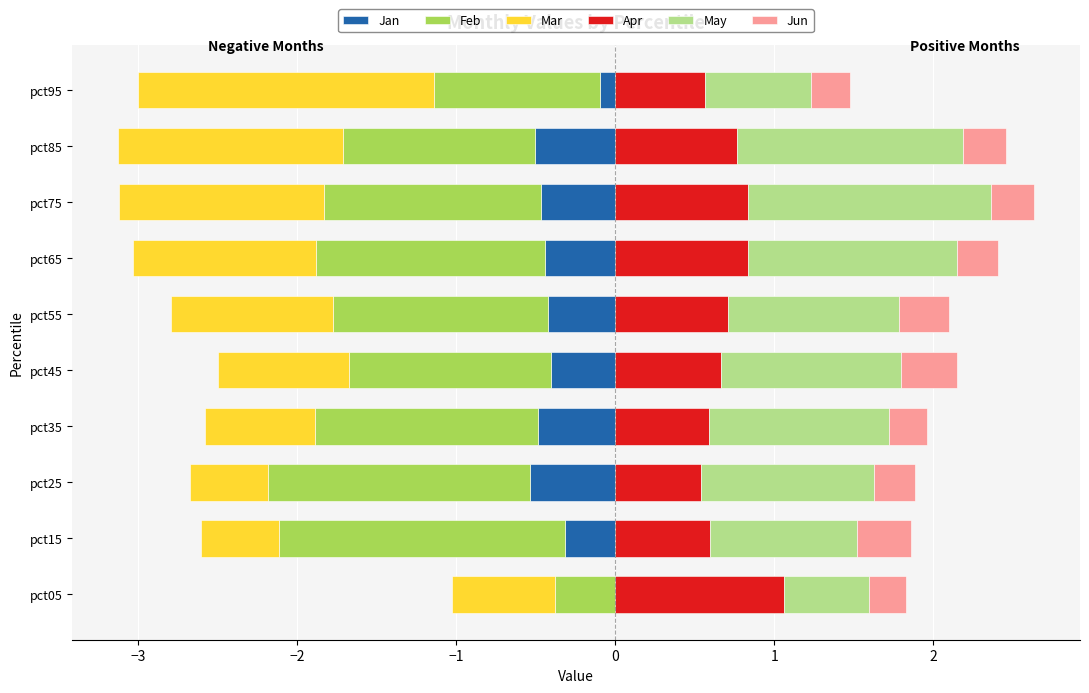

Which series has the largest total across all categories?

May